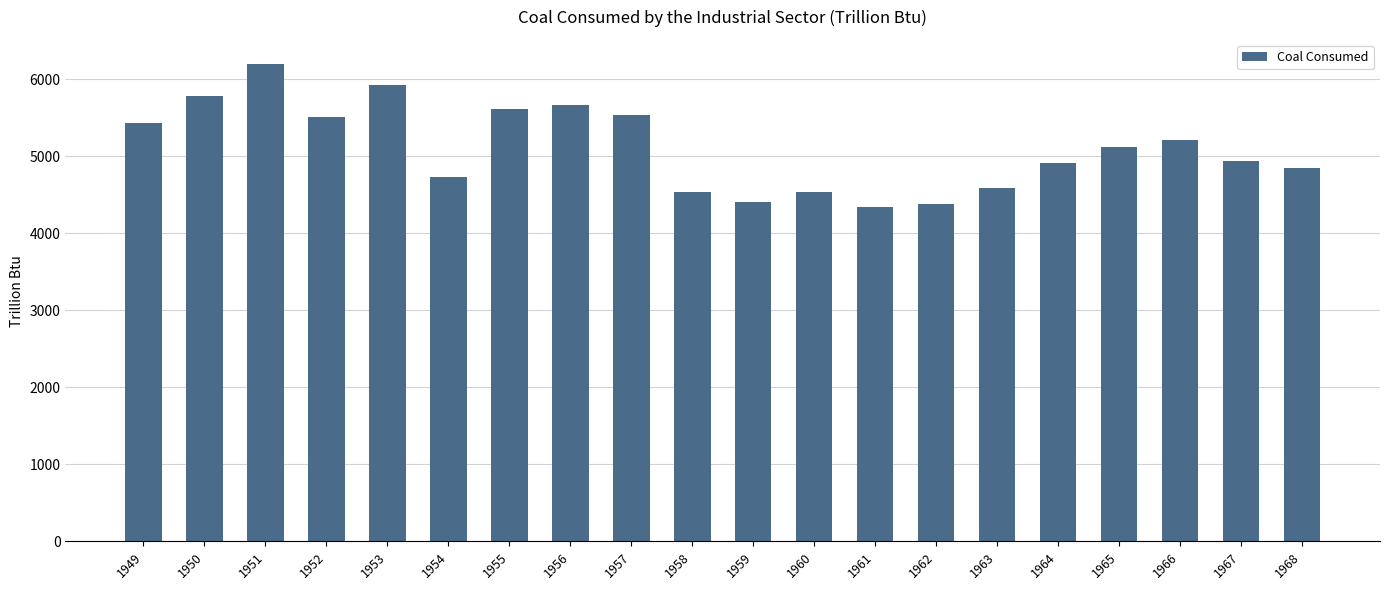

Which category has the highest value across all series?

1951